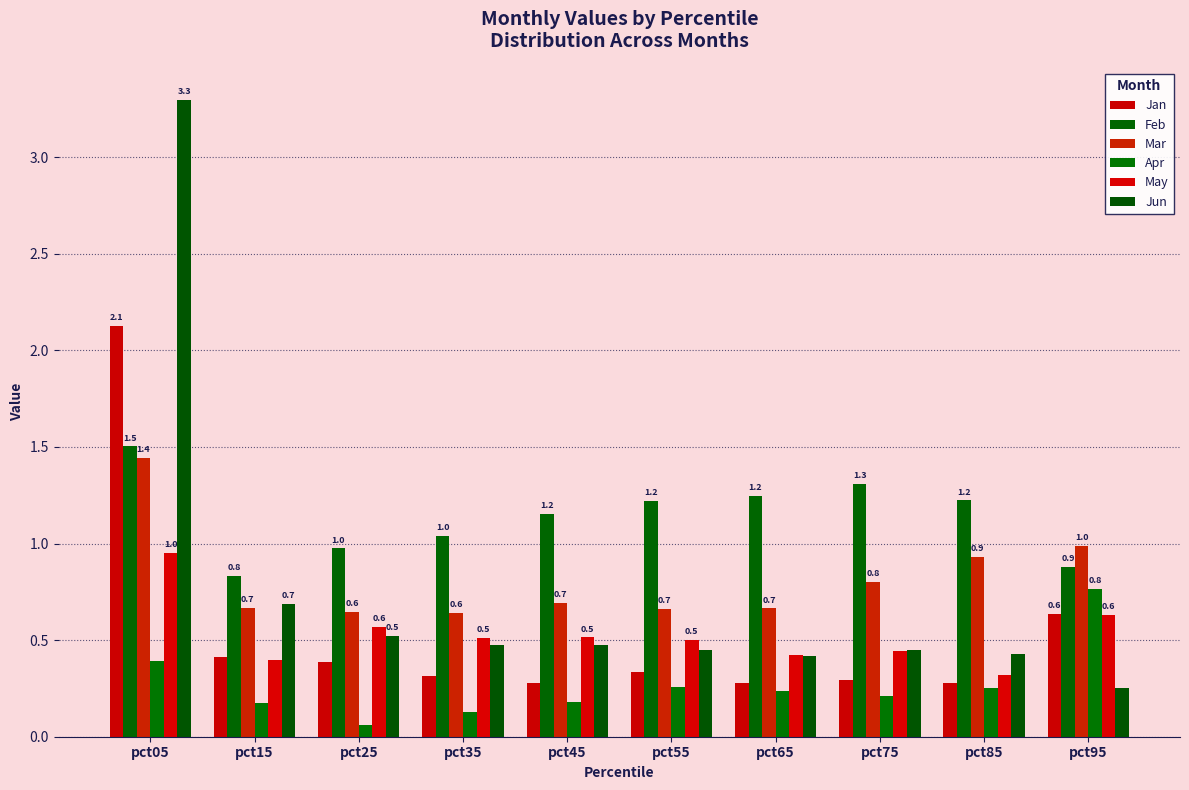

True or false: Jun has a value of 0.7 at pct35.

False